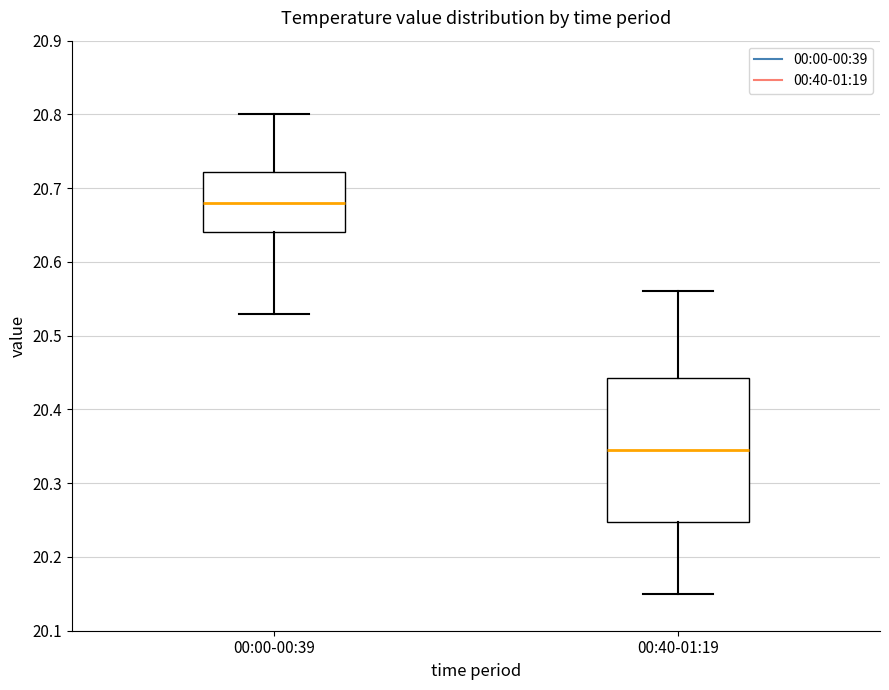

Comparing the boxes themselves (not the whiskers), which one is the tallest?

00:40-01:19